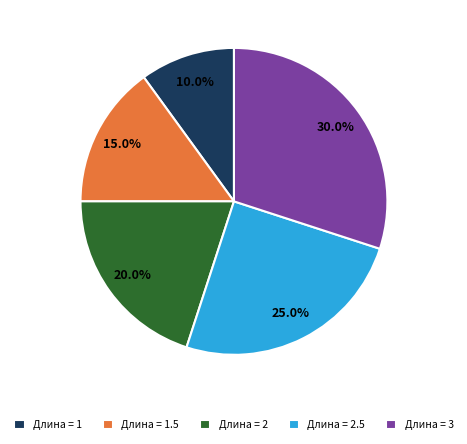

To the nearest percent, what is the difference between the largest and smallest slice percentages?

20%